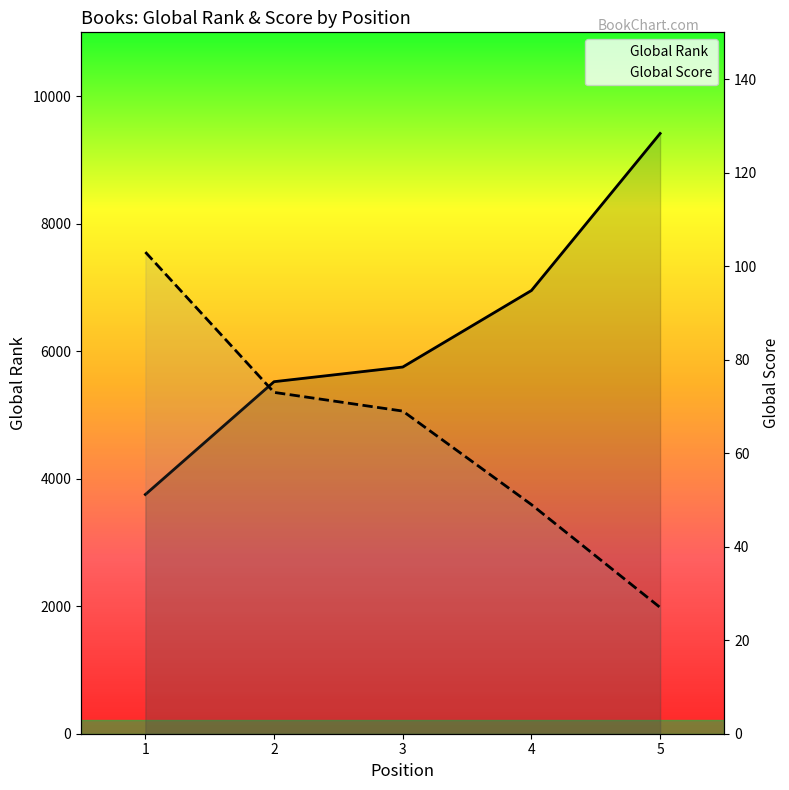

The Global Score series shows 69 at 3. True or false?

True